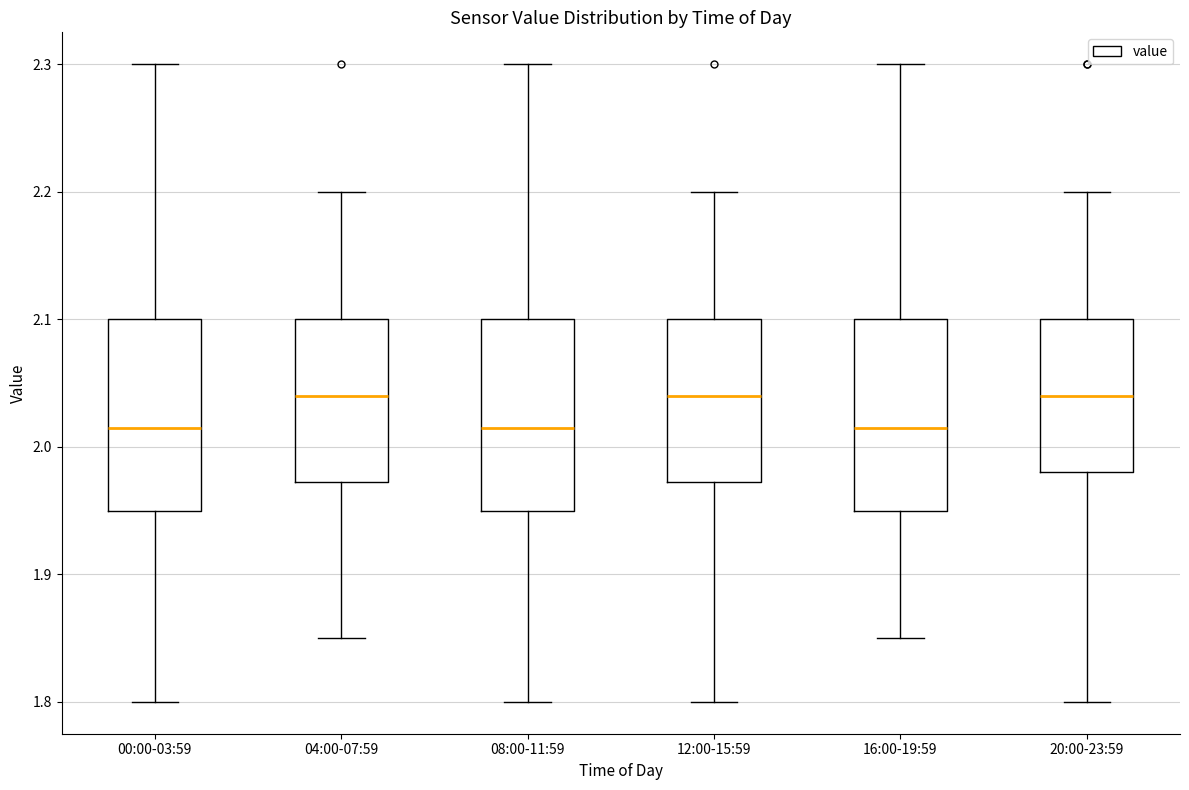

Reading left to right, transcribe this box plot: for each box, give where its median line is, the range the box spans, and where its two whiskers end, as read against the y-axis. The values are not printed on the chart, so give them approximately, as read against the axis.

00:00-03:59: median 2.02, box 1.95 to 2.10, whiskers 1.80 to 2.30
04:00-07:59: median 2.04, box 1.97 to 2.10, whiskers 1.85 to 2.20
08:00-11:59: median 2.02, box 1.95 to 2.10, whiskers 1.80 to 2.30
12:00-15:59: median 2.04, box 1.97 to 2.10, whiskers 1.80 to 2.20
16:00-19:59: median 2.02, box 1.95 to 2.10, whiskers 1.85 to 2.30
20:00-23:59: median 2.04, box 1.98 to 2.10, whiskers 1.80 to 2.20